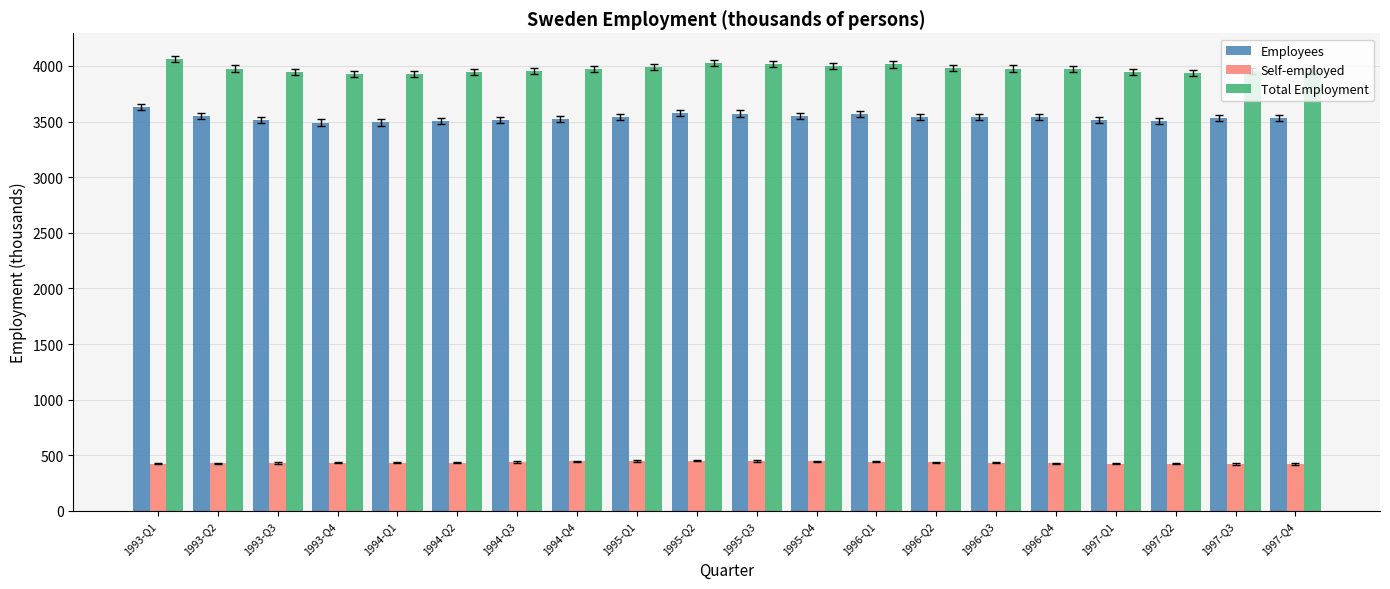

Is it true that Total Employment equals 5673.1 at 1995-Q4?

False